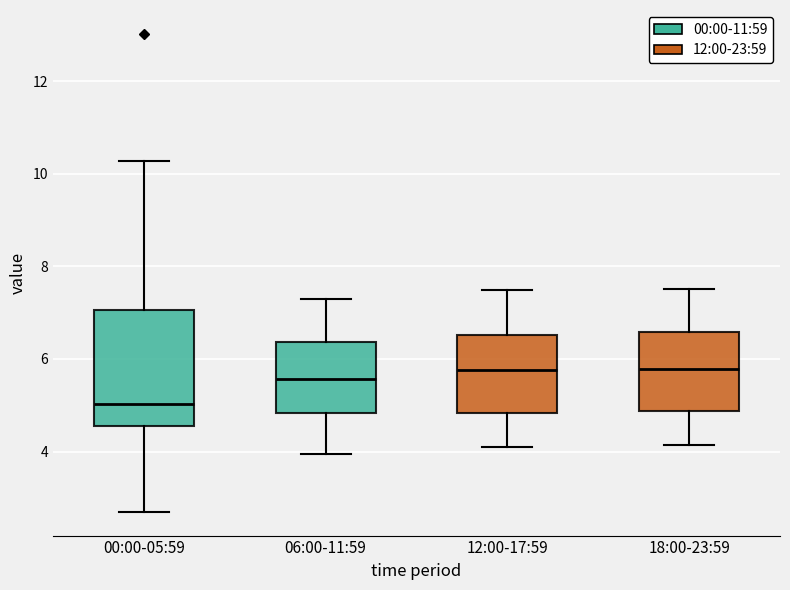

Reading left to right, read every box against the y-axis: the position of its median line, the range the box covers, and the ends of its whiskers. The values are not printed on the chart, so give them approximately, as read against the axis.

00:00-05:59: median 5.0, box 4.6 to 7.0, whiskers 2.8 to 10.2
06:00-11:59: median 5.6, box 4.8 to 6.4, whiskers 4.0 to 7.4
12:00-17:59: median 5.8, box 4.8 to 6.6, whiskers 4.2 to 7.4
18:00-23:59: median 5.8, box 4.8 to 6.6, whiskers 4.2 to 7.6